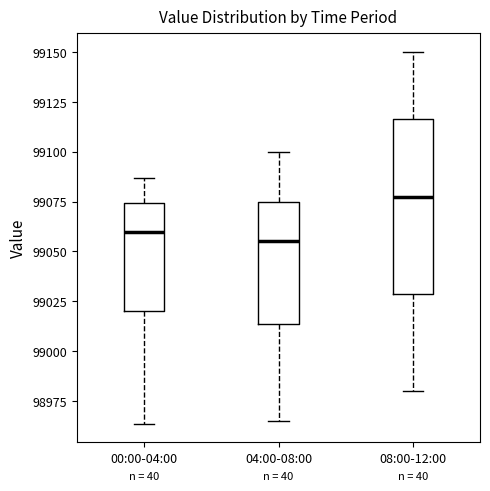

Comparing the boxes themselves (not the whiskers), which one is the tallest?

08:00-12:00